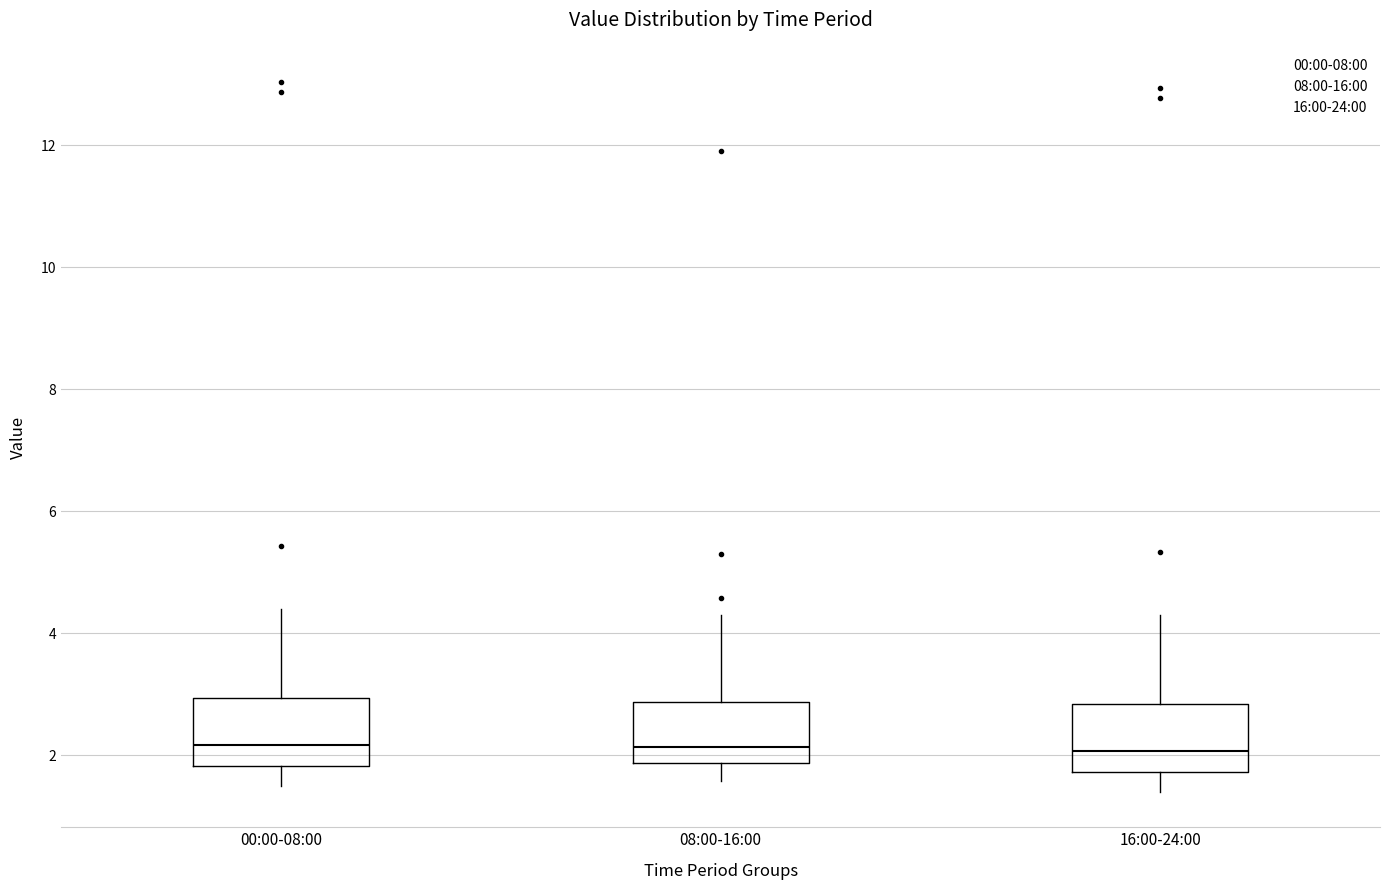

Reading left to right, transcribe this box plot: for each box, give where its median line is, the range the box spans, and where its two whiskers end, as read against the y-axis. The values are not printed on the chart, so give them approximately, as read against the axis.

00:00-08:00: median 2.2, box 1.8 to 3.0, whiskers 1.6 to 4.4
08:00-16:00: median 2.2, box 1.8 to 2.8, whiskers 1.6 to 4.4
16:00-24:00: median 2.0, box 1.8 to 2.8, whiskers 1.4 to 4.4